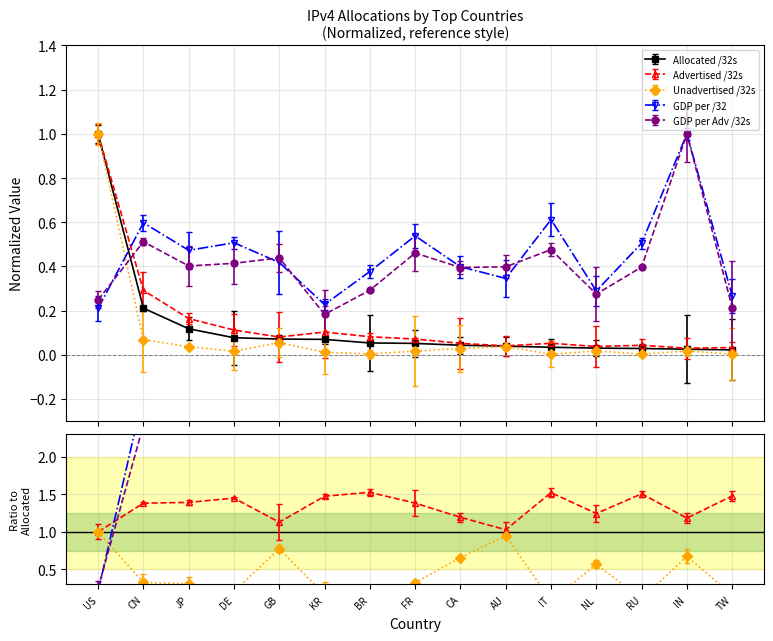

Where is the first local minimum for GDP per /32?

JP